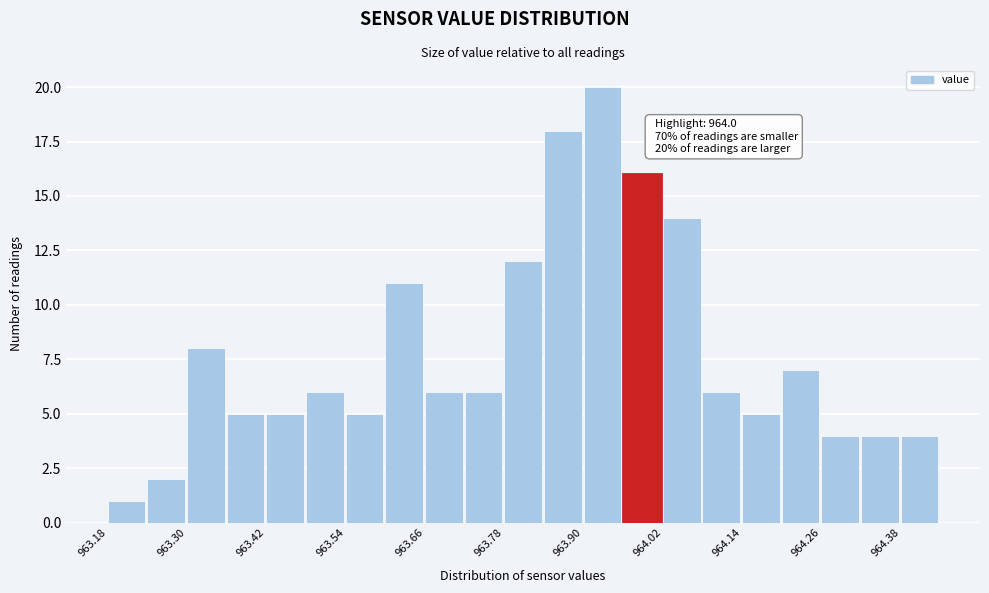

Around what value on the x-axis is the tallest bar? Give the approximate position of its centre, as read against the axis.

963.92